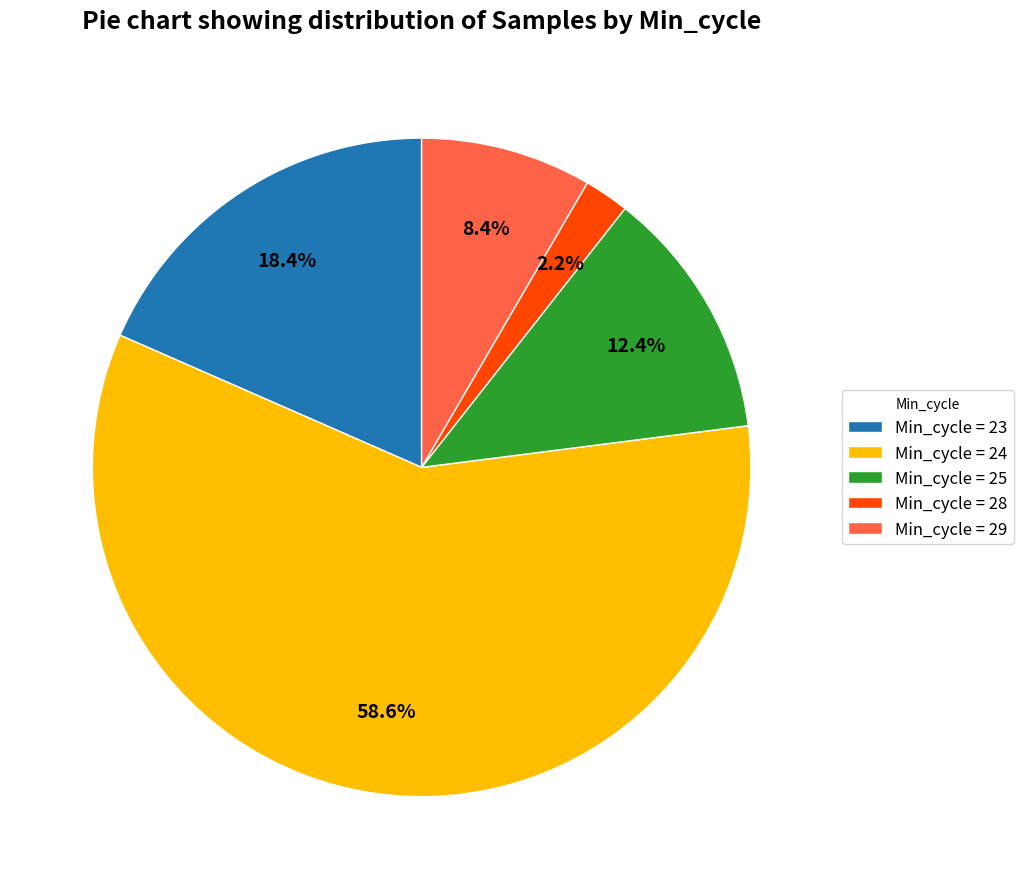

Combined, do Min_cycle = 23 and Min_cycle = 29 account for over 50%?

No